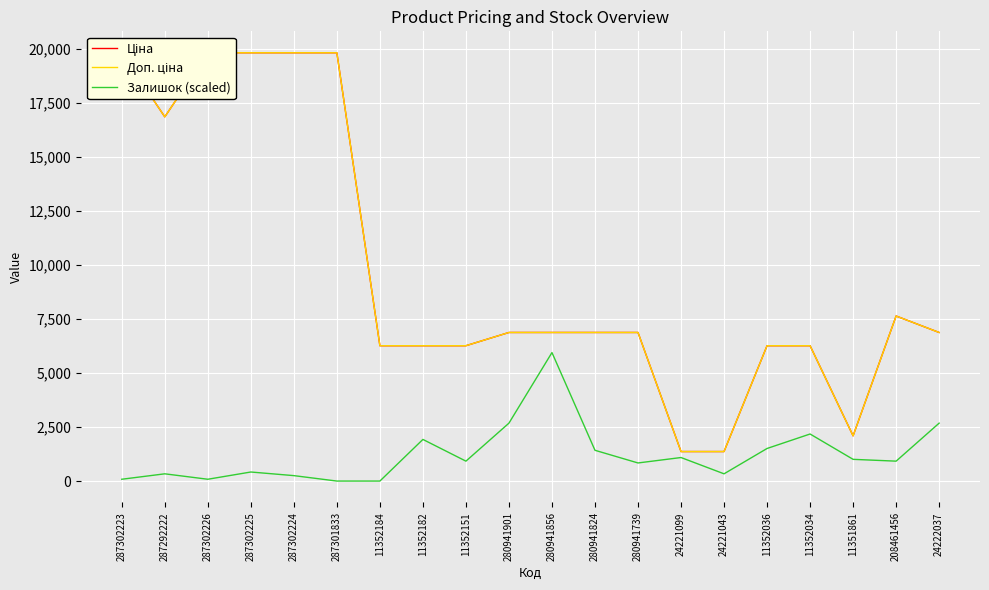

List the labels in order of Ціна value, smallest first.

24221099, 24221043, 11351861, 11352184, 11352182, 11352151, 11352036, 11352034, 280941901, 280941856, 280941824, 280941739, 24222037, 208461456, 287292222, 287302223, 287302226, 287302225, 287302224, 287301833